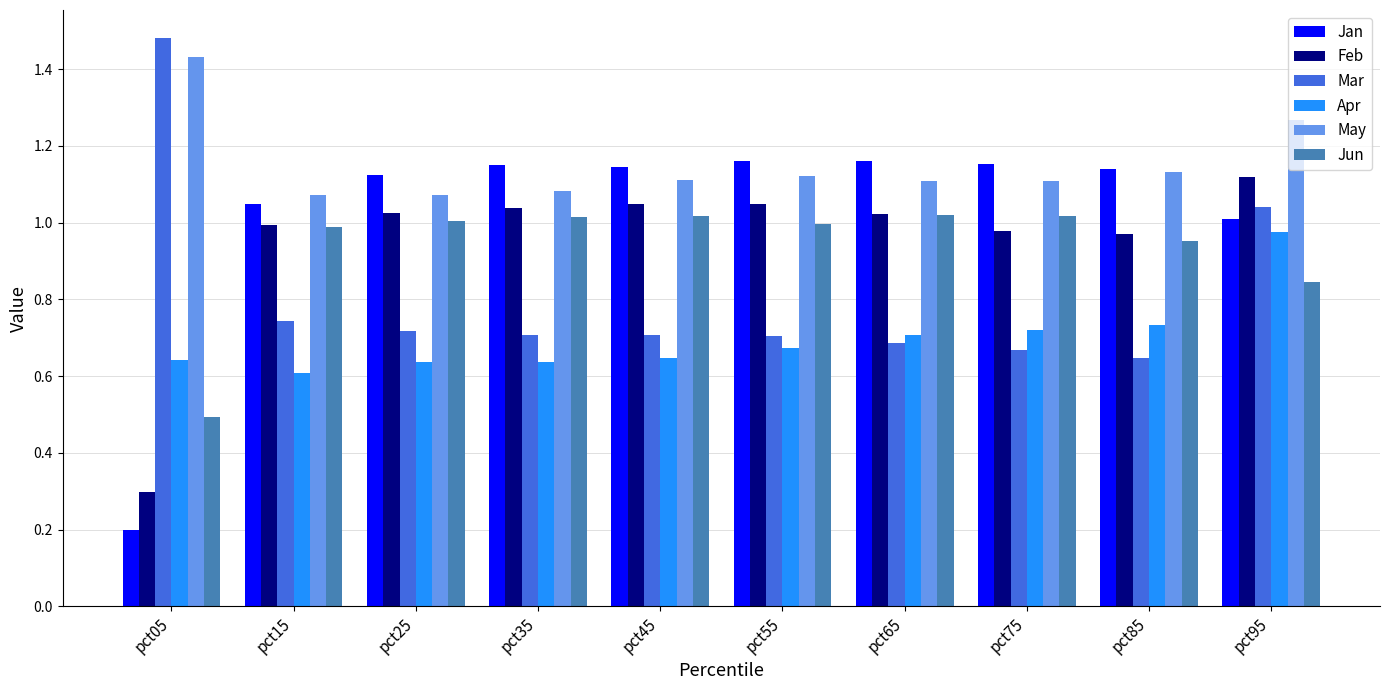

What is the sum of all Jun values?

9.3